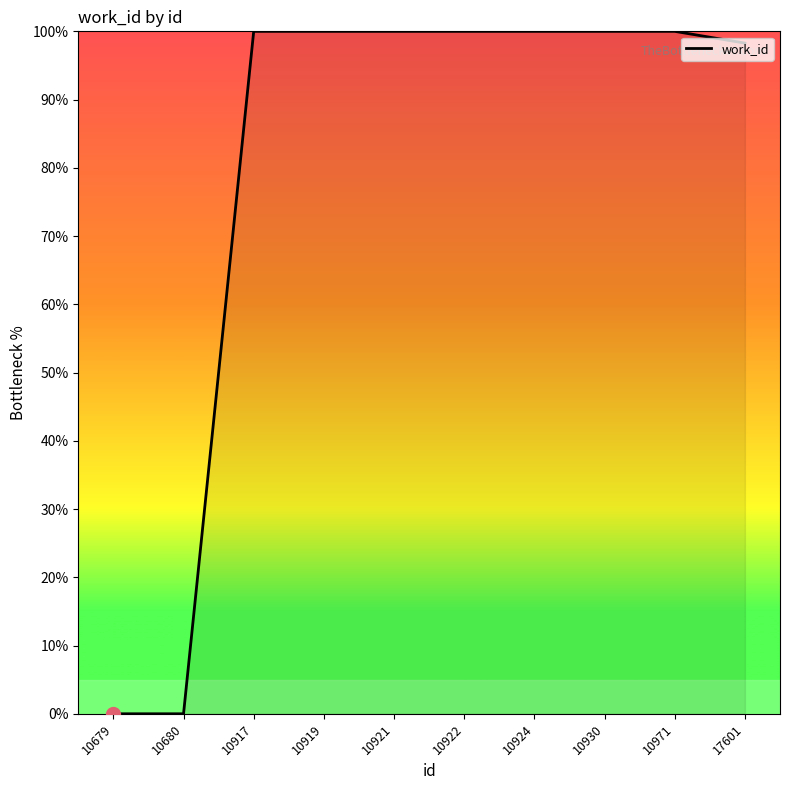

Does the chart display data point markers on the line(s)?

No